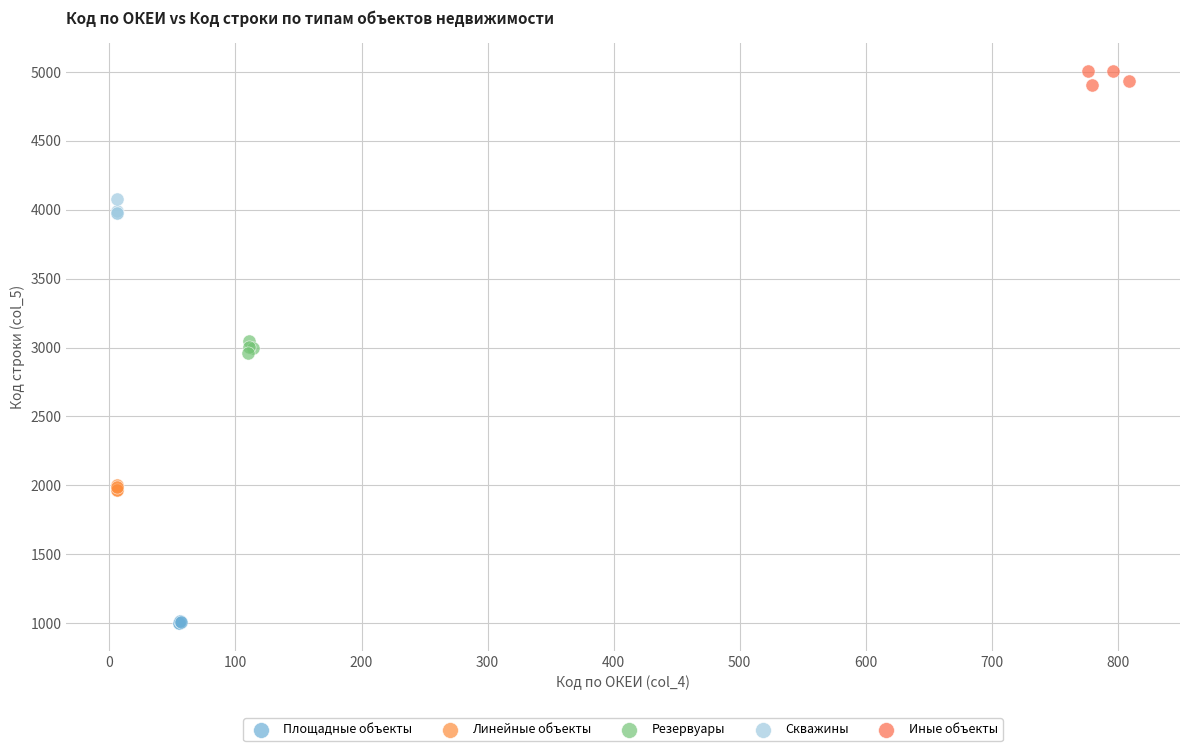

Which series contains the highest Y value?

Иные объекты